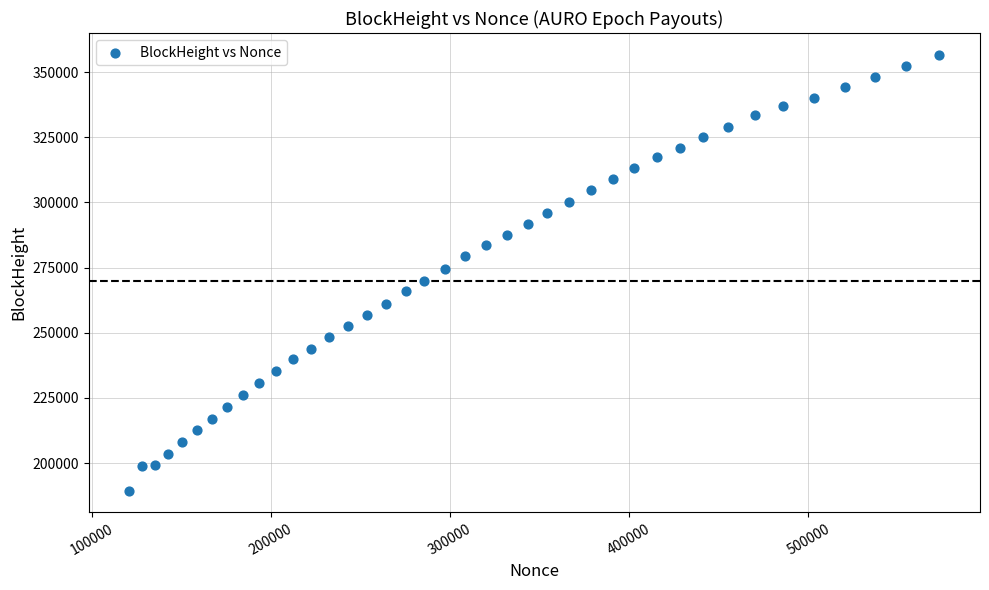

What is the range of Y values (max minus min)?

167168